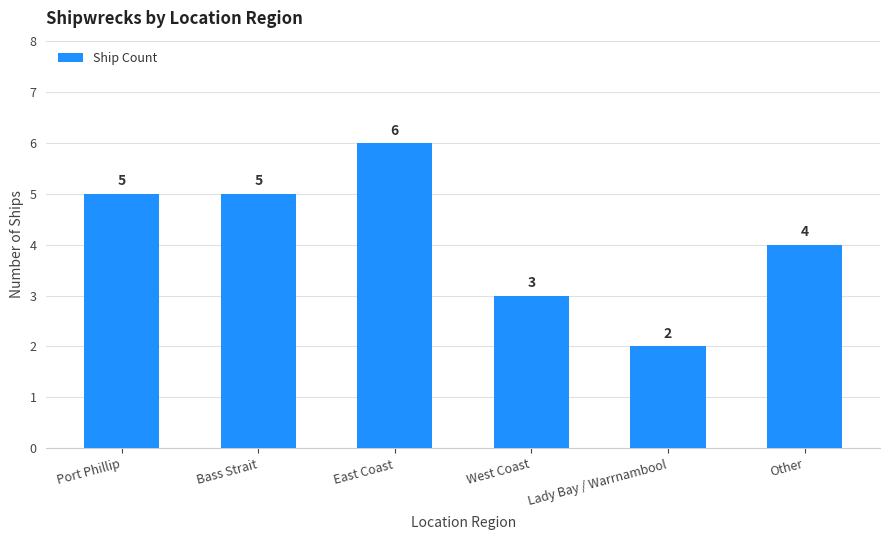

How many bars are there in total?

6